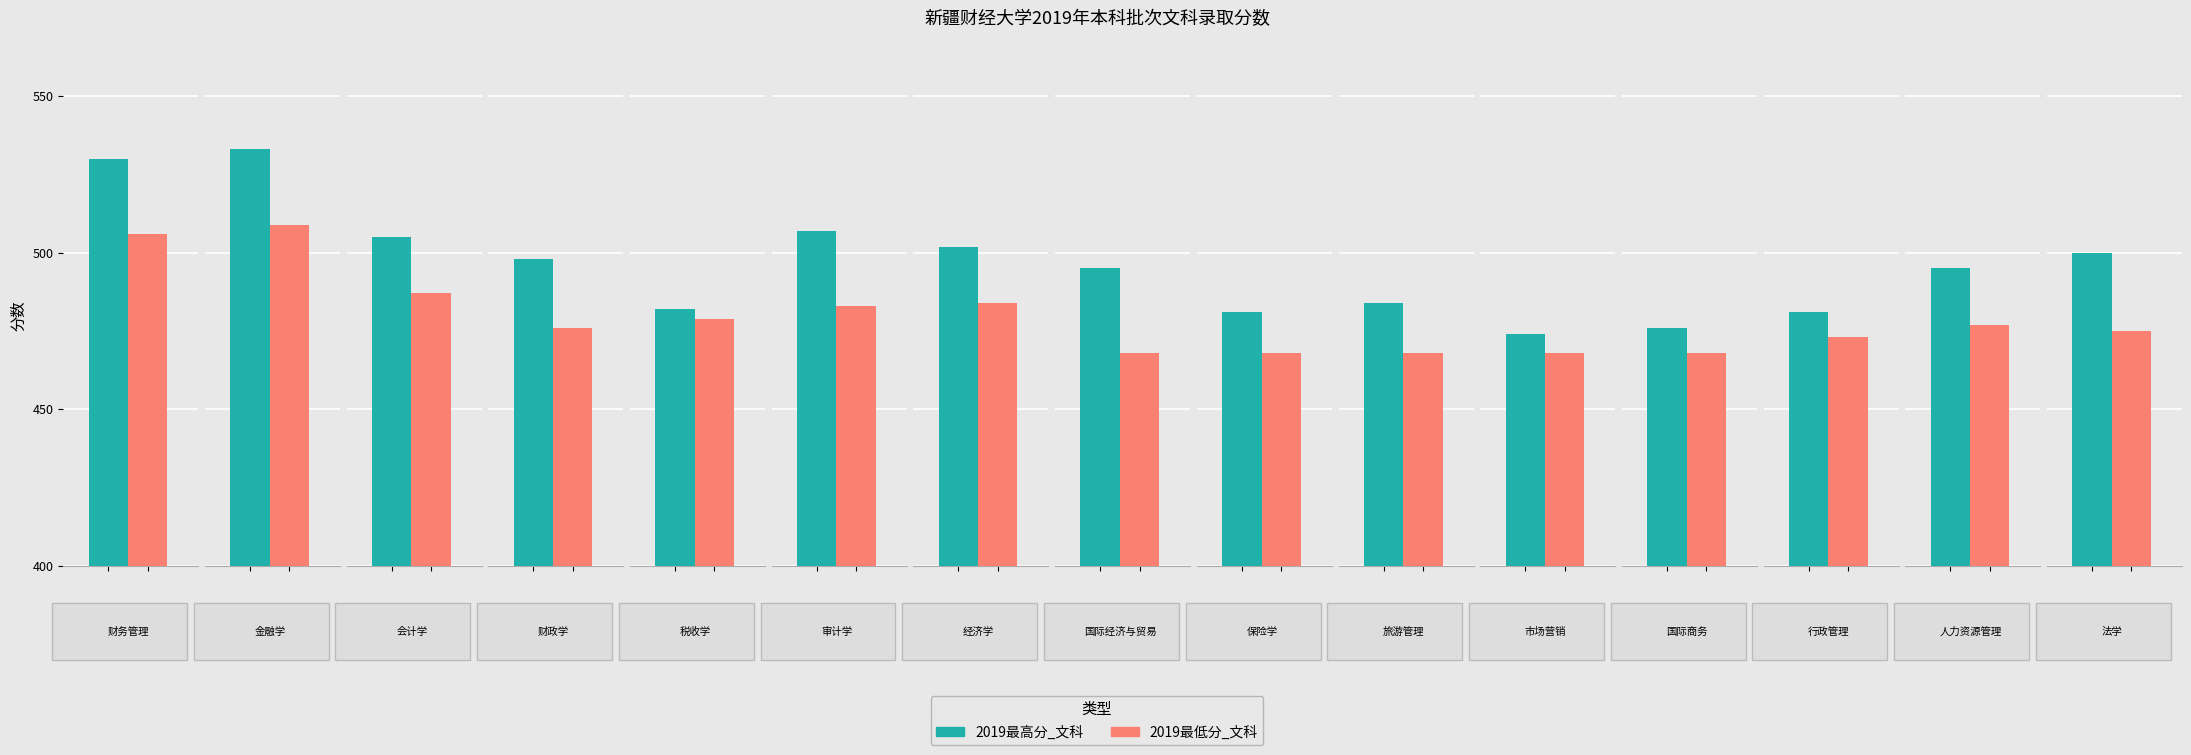

Which series has the largest total across all categories?

2019最高分_文科